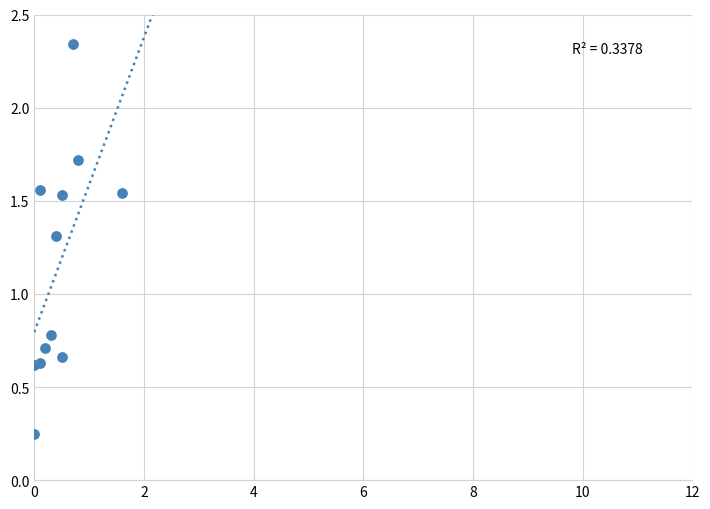

What Y value in the scatter plot is closest to 1?

0.8